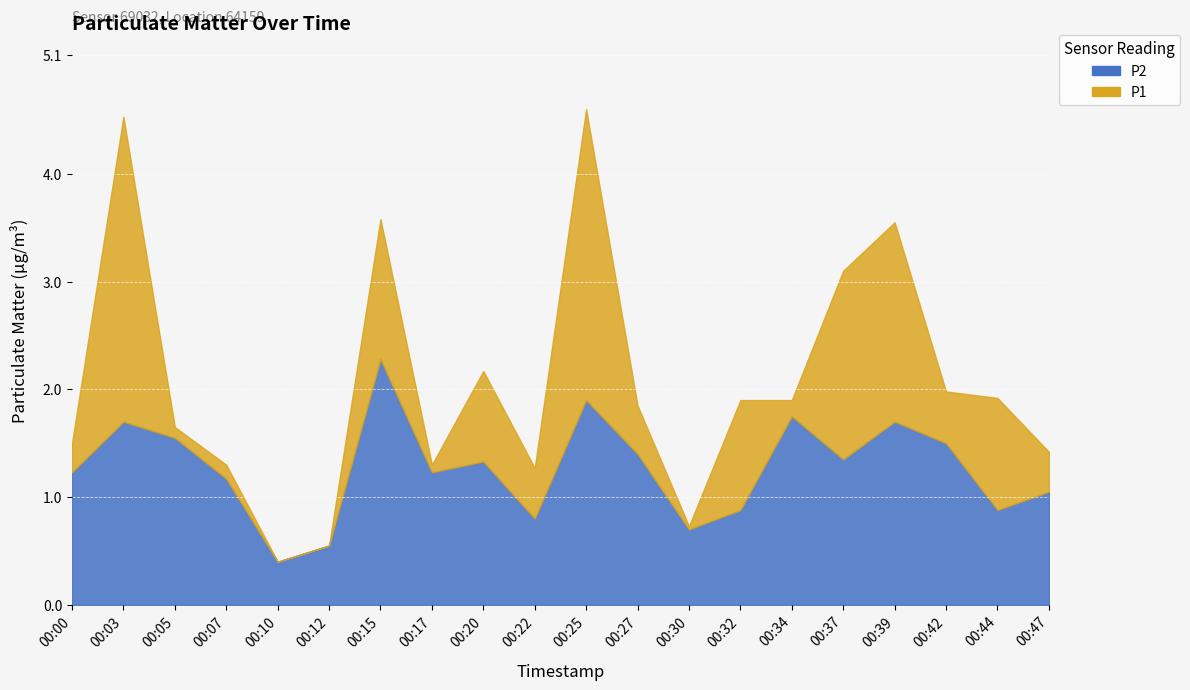

Rank the series by their maximum value, from lowest to highest.

P2, P1